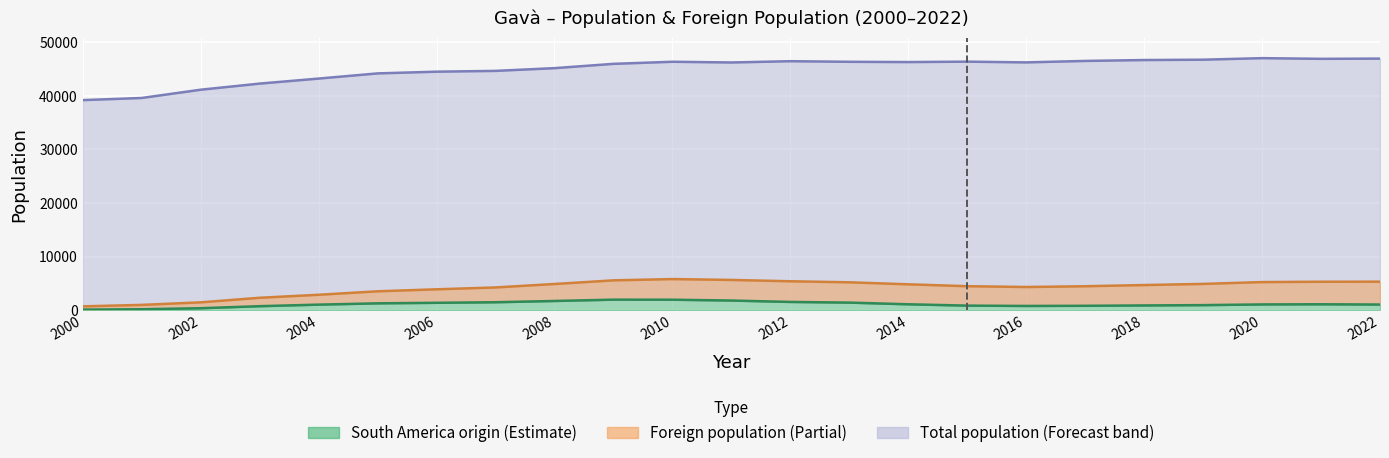

How many lines are shown in the chart?

3